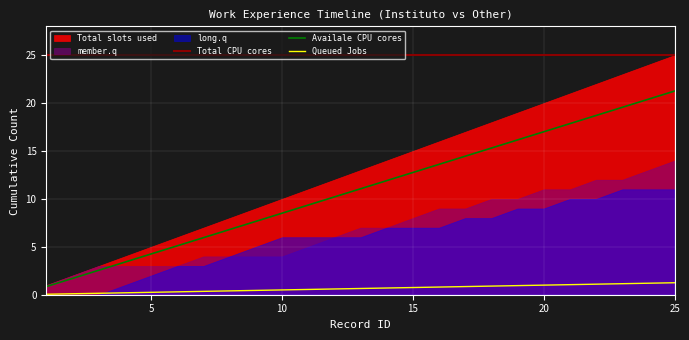

True or false: Availale CPU cores and Queued Jobs intersect in this chart.

False